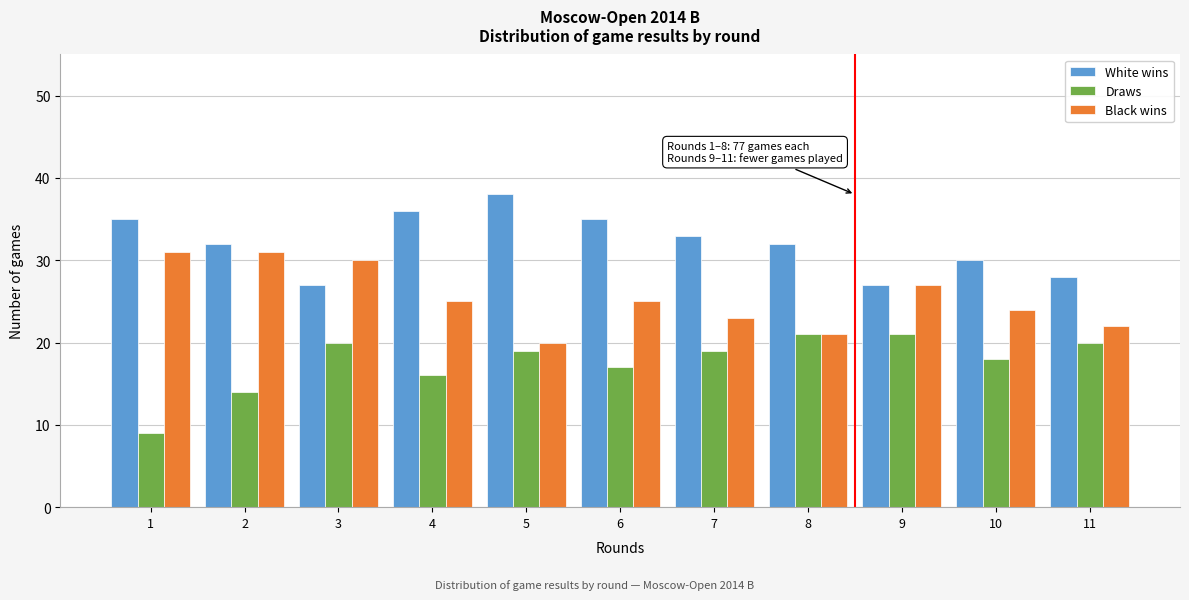

Which series changed the most between 3 and 11?

Black wins